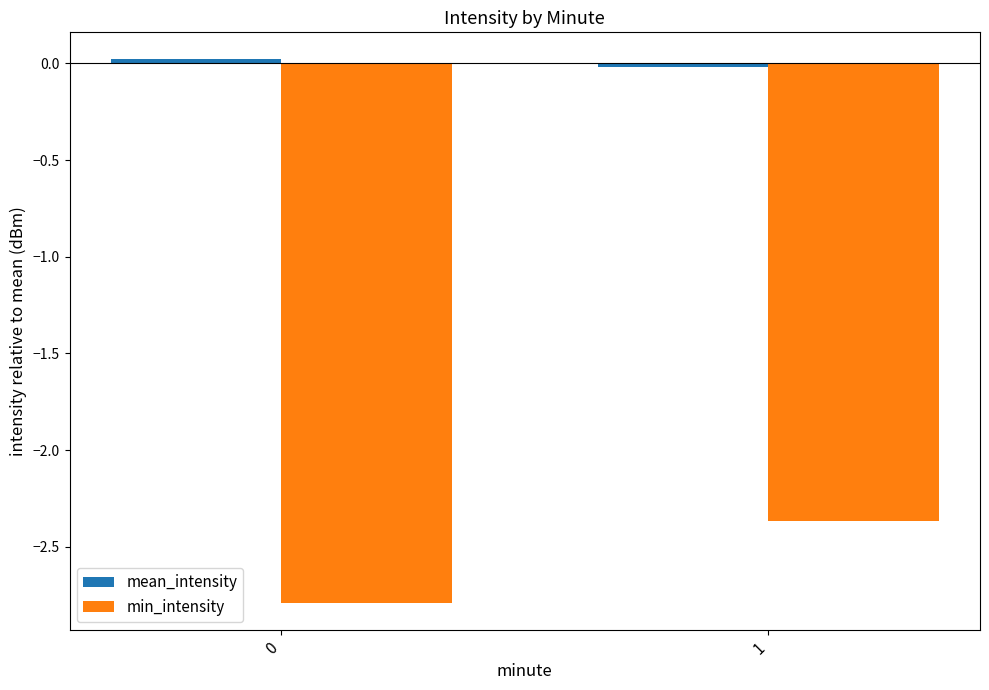

What is the difference between the maximum and minimum values in the min_intensity series?

0.4